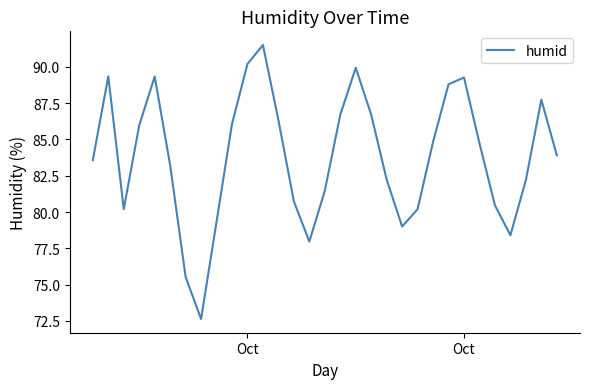

What is the greatest value displayed?

91.5